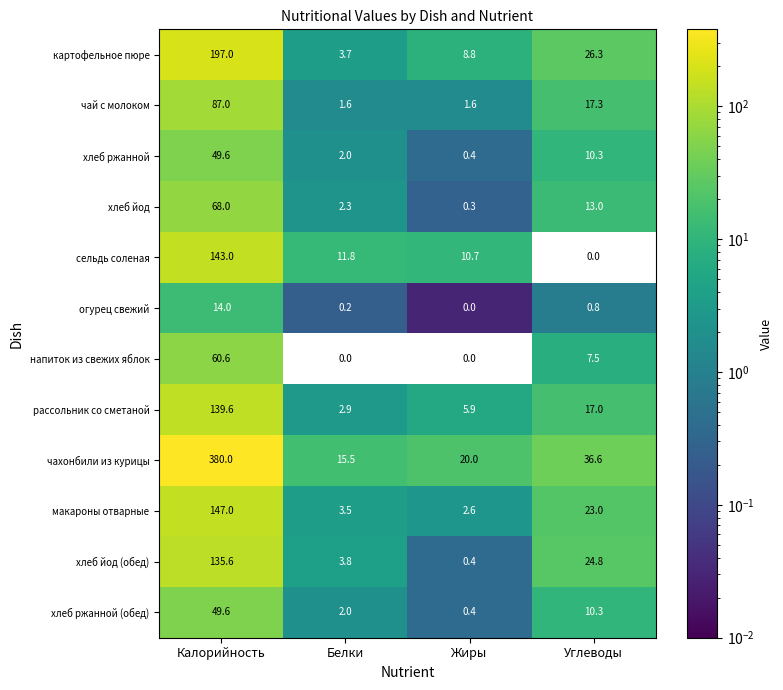

How many series are shown in this chart?

12